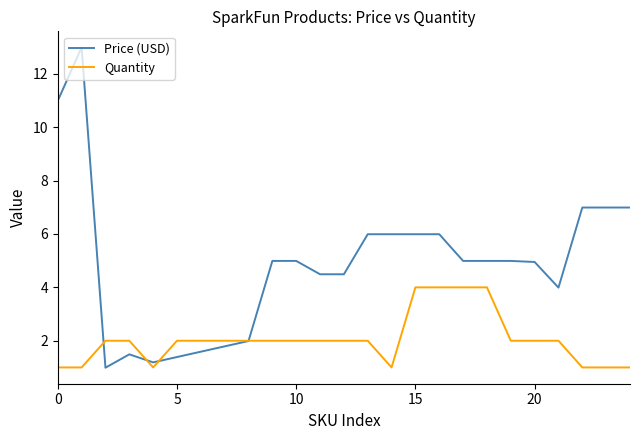

Rank the series by their maximum value, from lowest to highest.

Quantity, Price (USD)